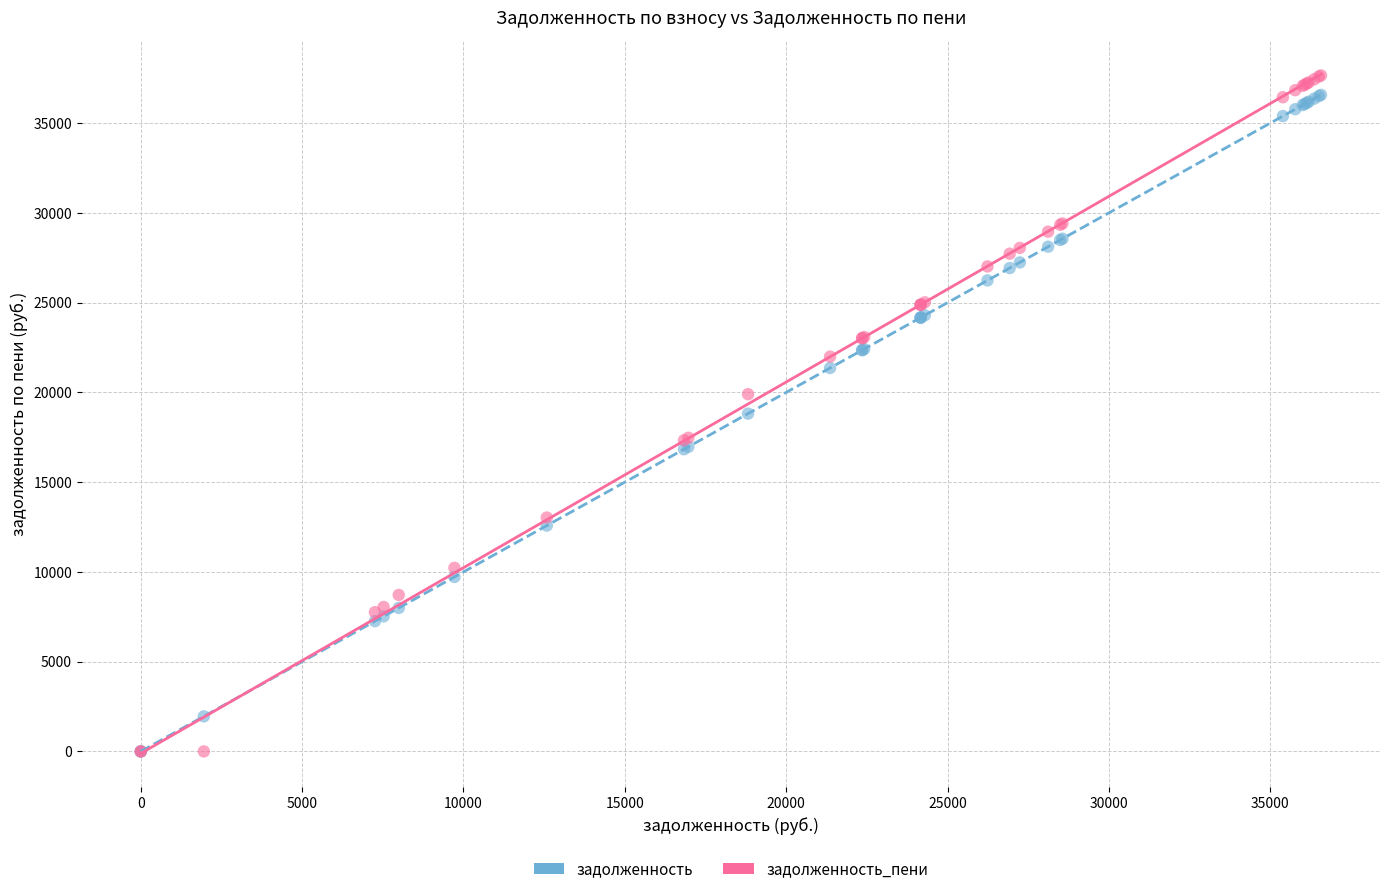

What are all the series names shown in the legend?

задолженность, задолженность_пени